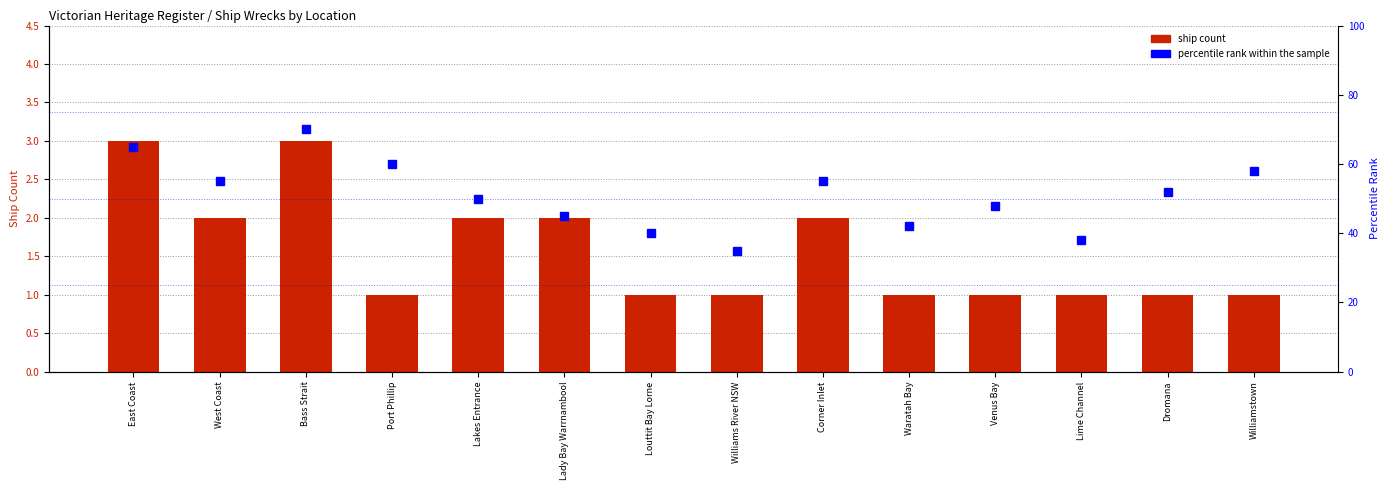

At which label does ship count reach its minimum?

Port Phillip